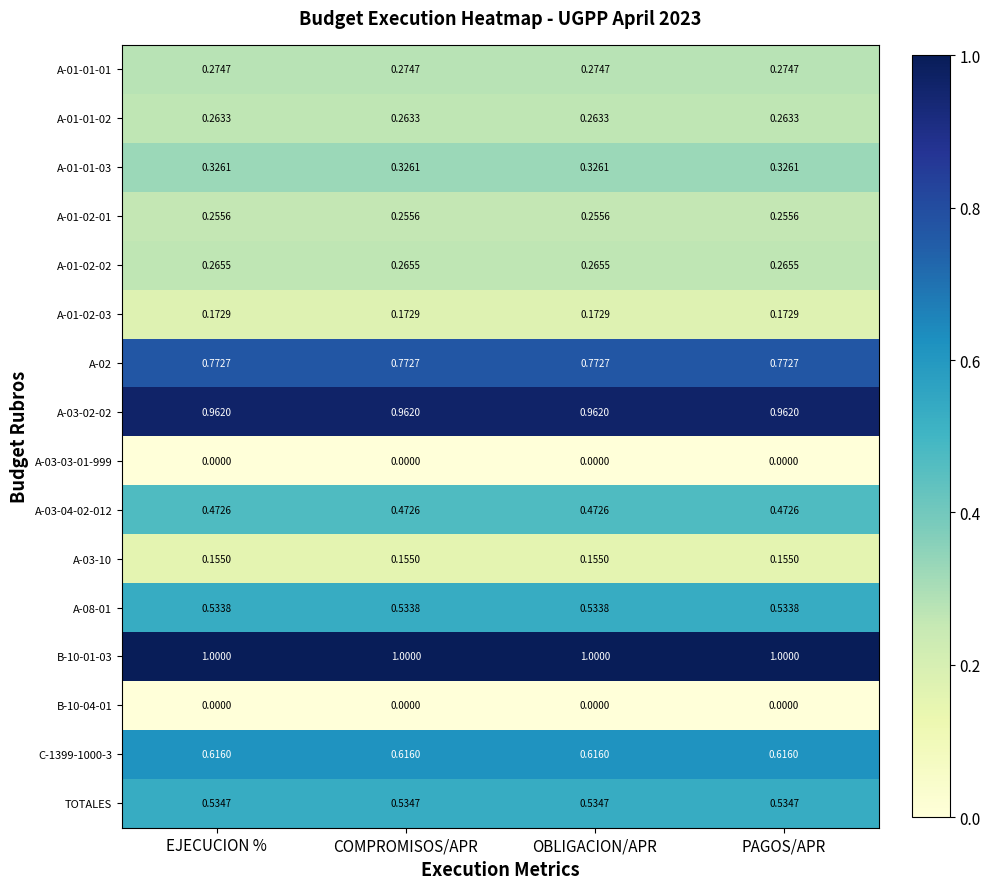

Is the value of A-08-01 at EJECUCION % greater than the value of A-03-03-01-999 at COMPROMISOS/APR?

Yes